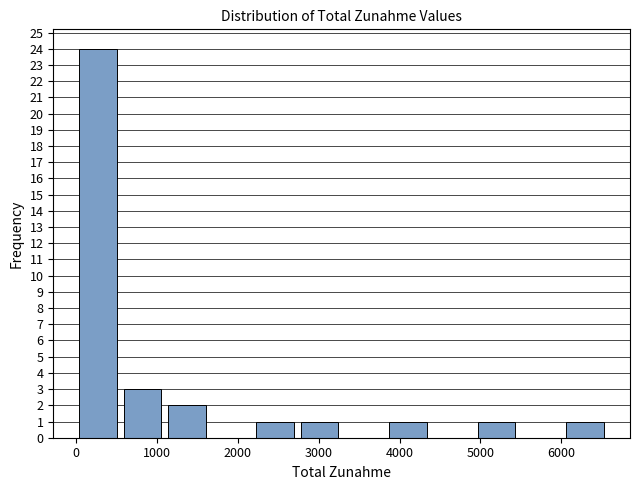

Reading left to right, list every bar in this chart as the range it spans on the x-axis followed by its height. Neither the bar edges nor the heights are printed on the chart, so give them approximately, as read against the axes.

0 to 500: 24
500 to 1100: 3
1100 to 1600: 2
1600 to 2200: 0
2200 to 2700: 1
2700 to 3300: 1
3300 to 3800: 0
3800 to 4400: 1
4400 to 4900: 0
4900 to 5500: 1
5500 to 6000: 0
6000 to 6600: 1